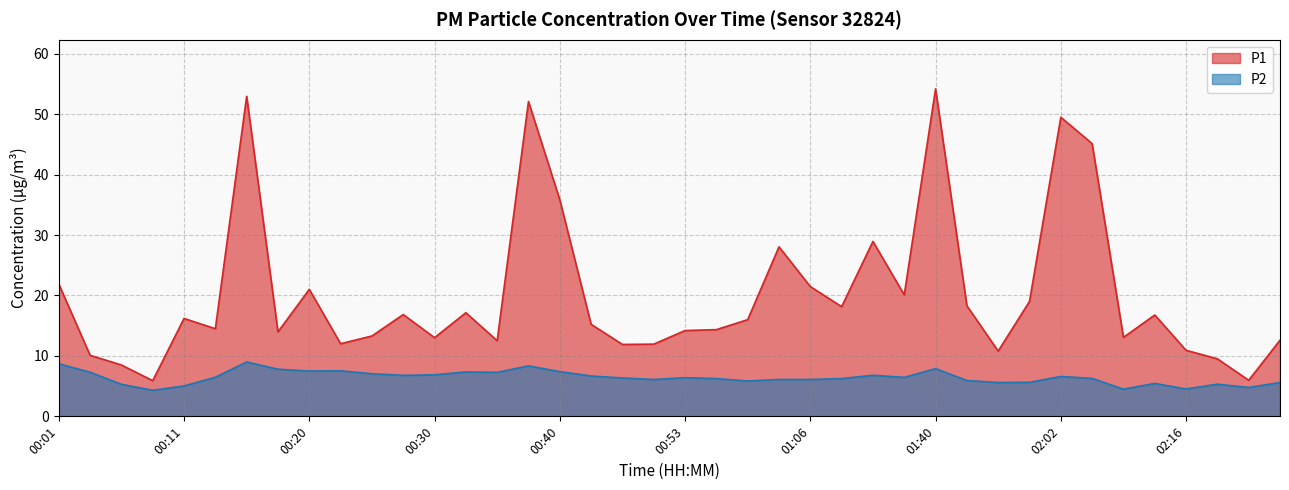

How many lines are shown in the chart?

2